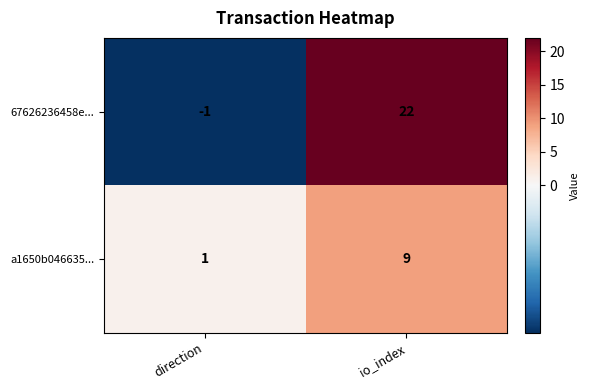

List the series in order of their overall mean, lowest first.

a1650b046635..., 67626236458e...